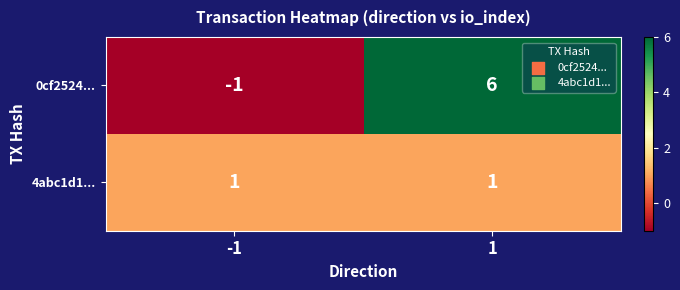

What is the difference between the maximum and minimum values in the 0cf2524... series?

7